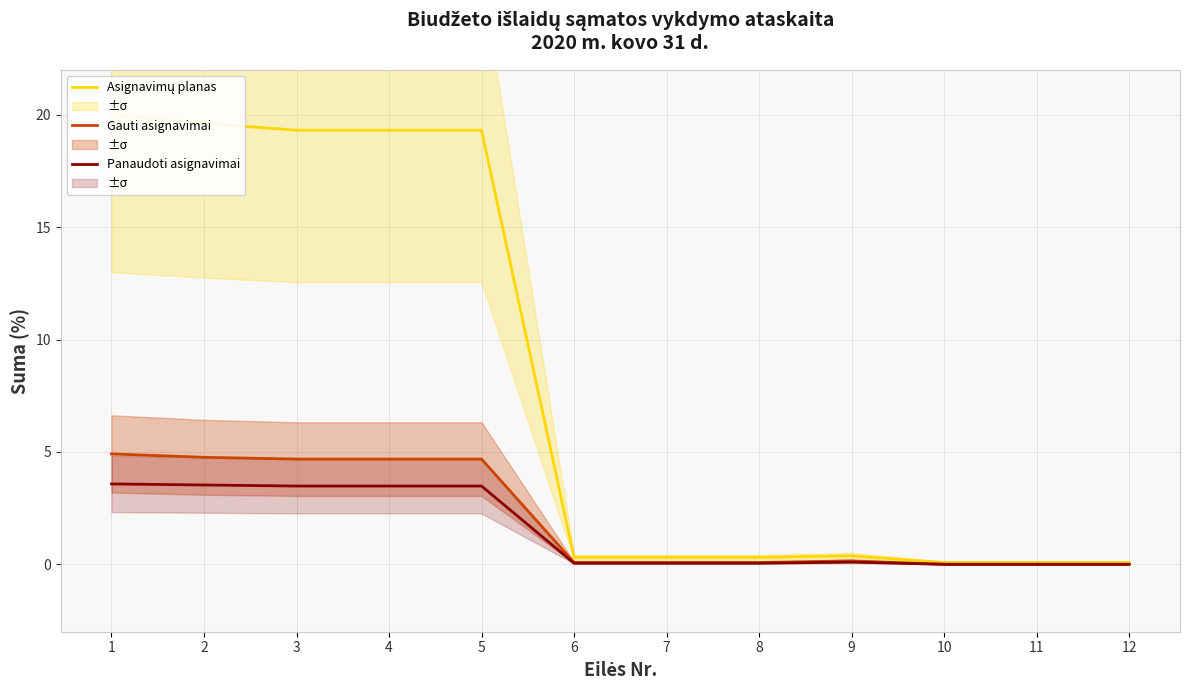

The value of Asignavimų planas at 2 is 19.6. True or false?

True